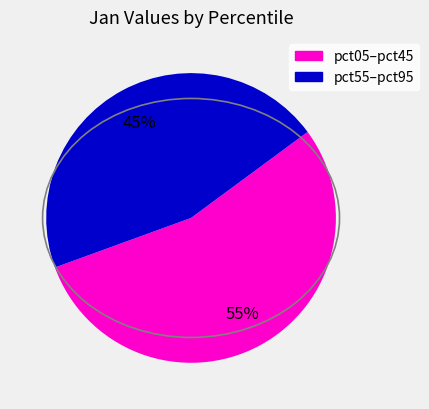

Is there any slice that represents more than half of the pie?

Yes